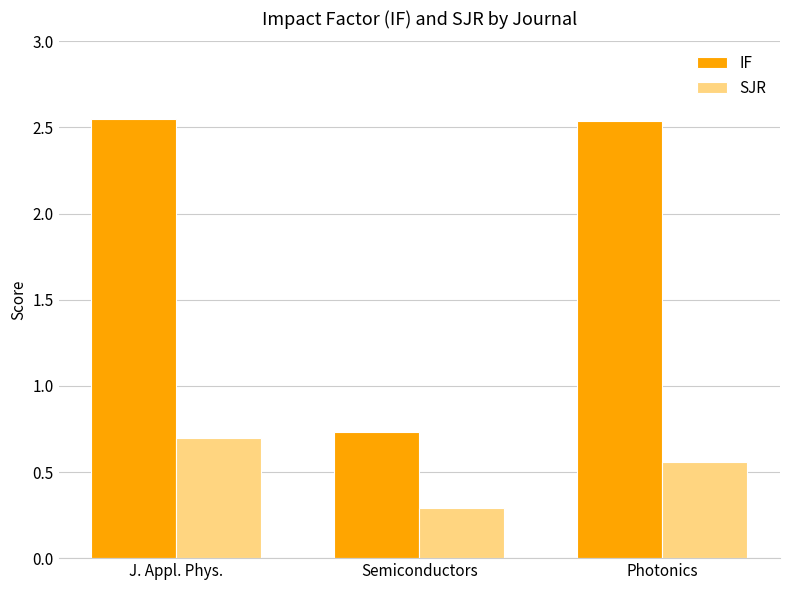

What is the spread (max minus min) of values at Semiconductors?

0.4